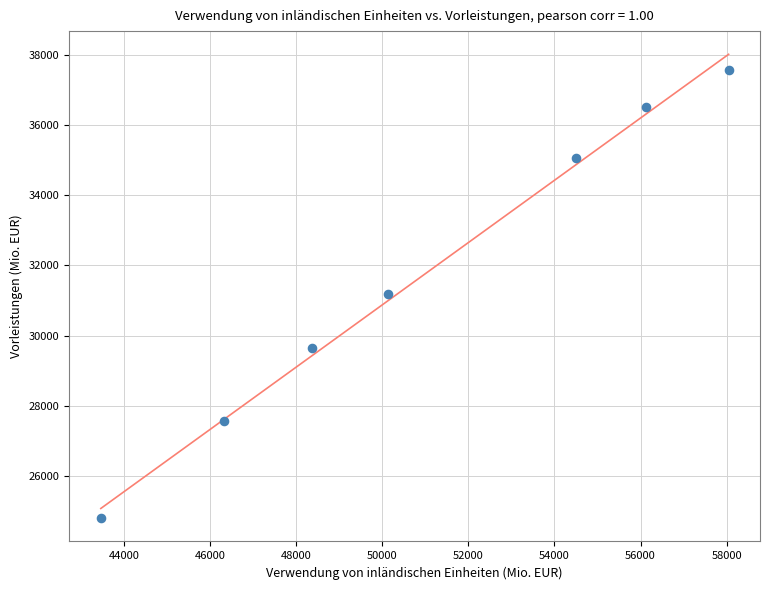

What is the range of Y values (max minus min)?

12756.2